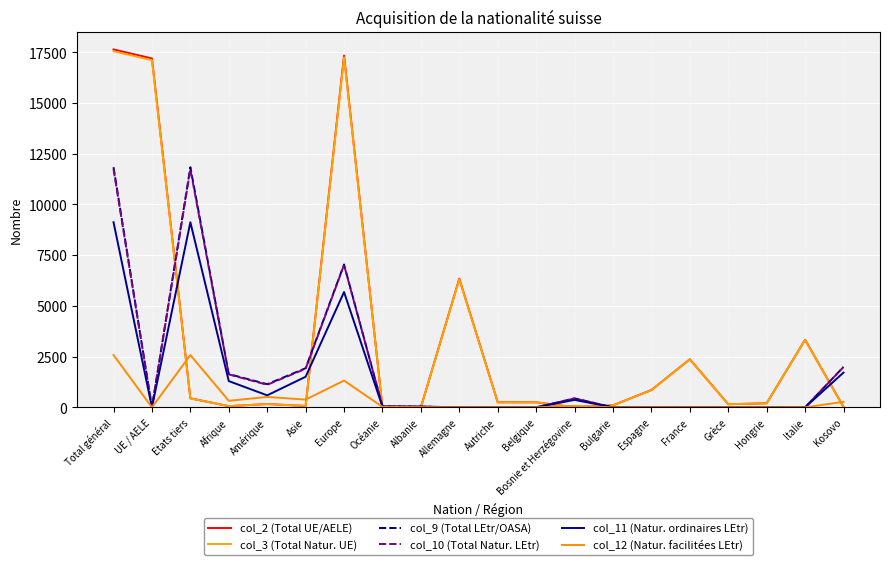

What are all the series names shown in the legend?

col_2 (Total UE/AELE), col_3 (Total Natur. UE), col_9 (Total LEtr/OASA), col_10 (Total Natur. LEtr), col_11 (Natur. ordinaires LEtr), col_12 (Natur. facilitées LEtr)